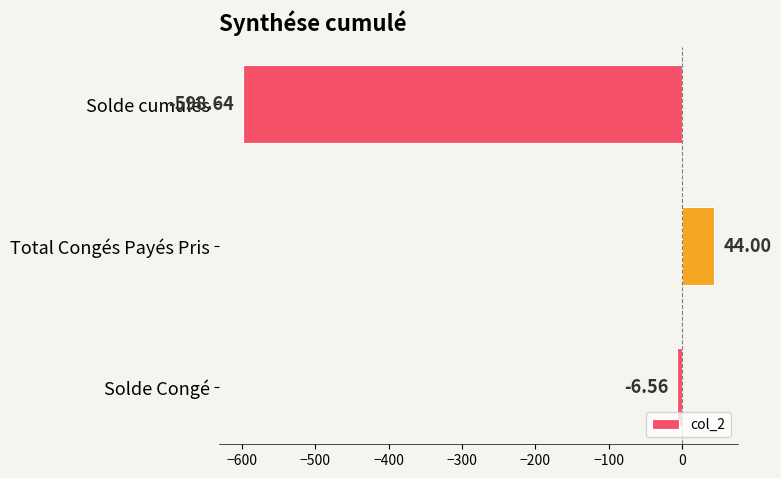

Where is the data nearest to the value -277?

Solde Congé